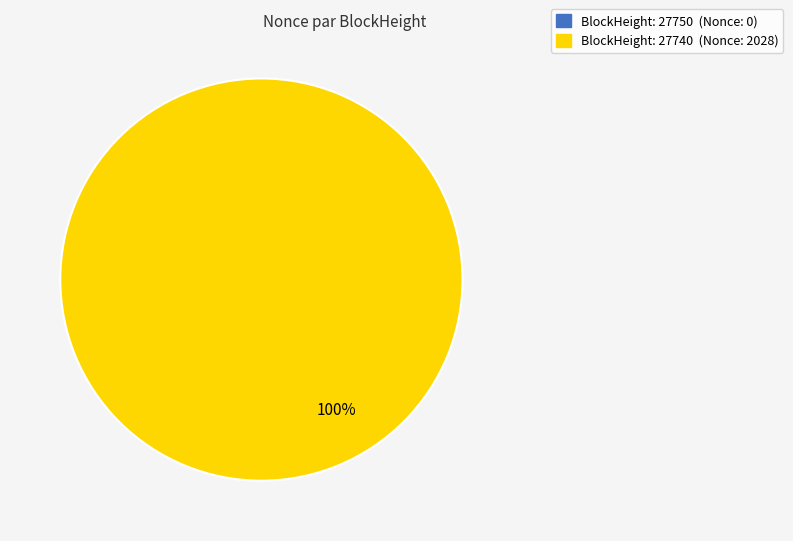

Which has a higher value, 27750 or 27740?

27740